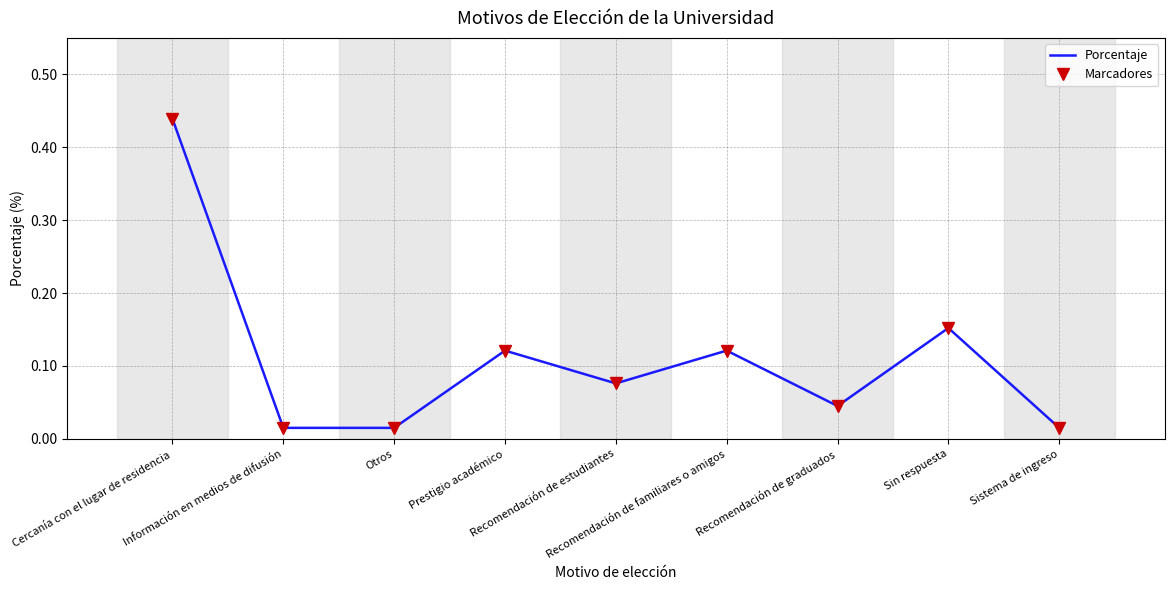

Rank the series at Recomendación de estudiantes from highest to lowest value.

Porcentaje, Marcadores